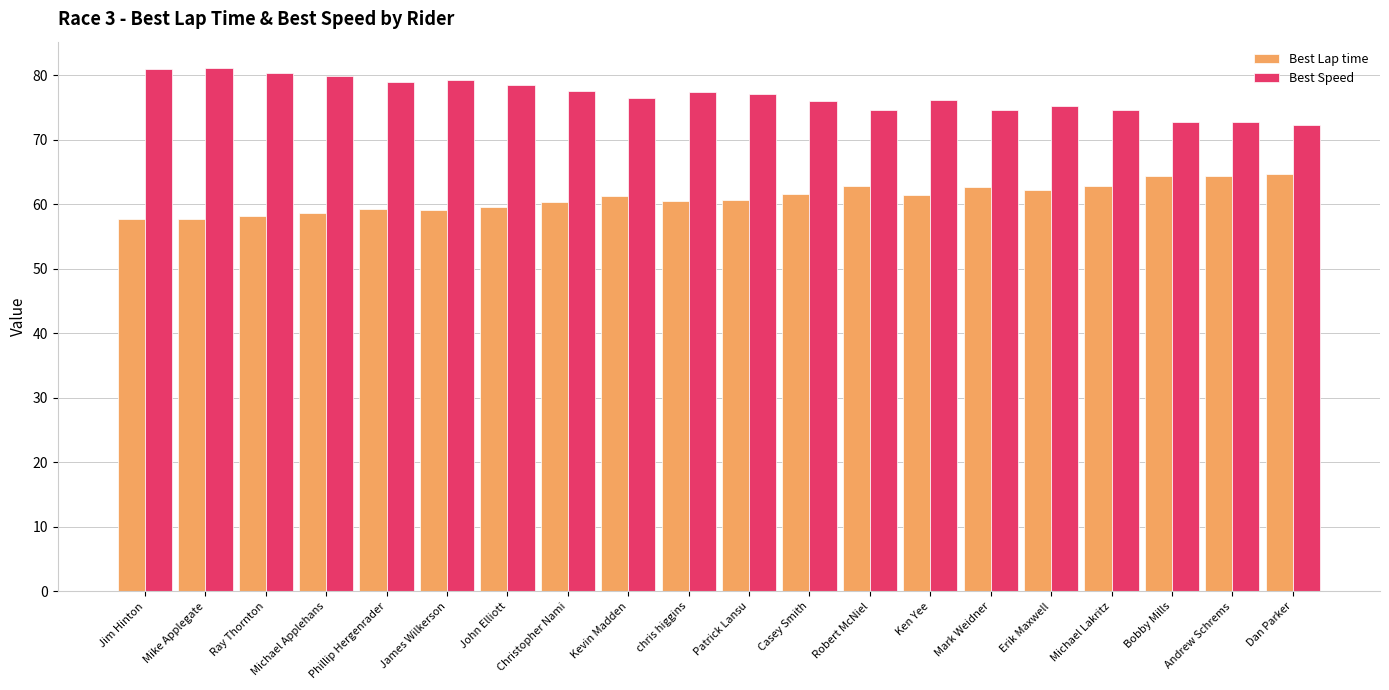

What is the difference between the highest and lowest values at Patrick Lansu?

16.4